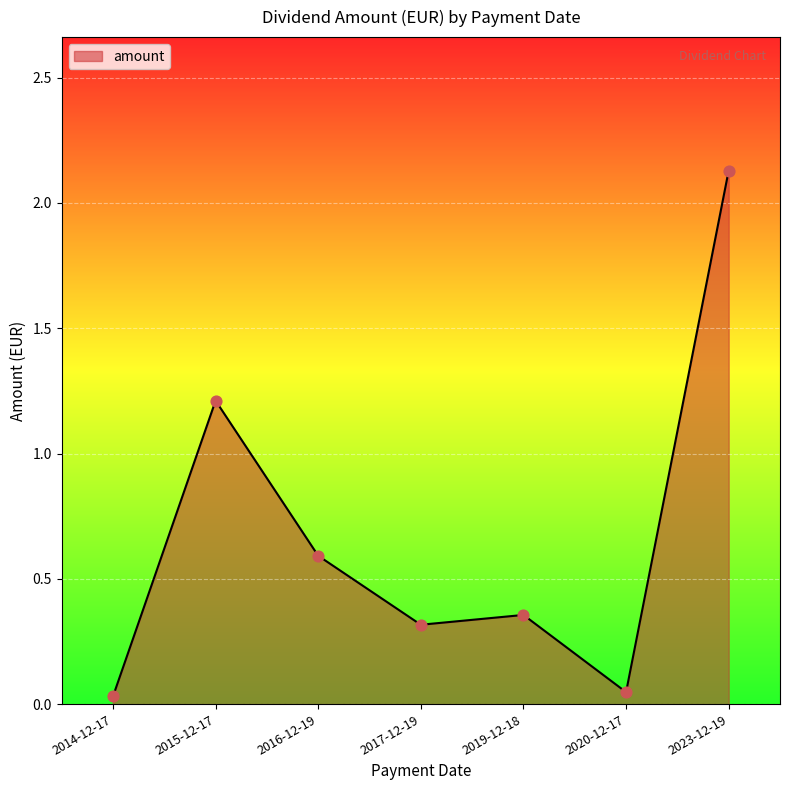

What is the change in value from 2014-12-17 to 2017-12-19?

+0.3